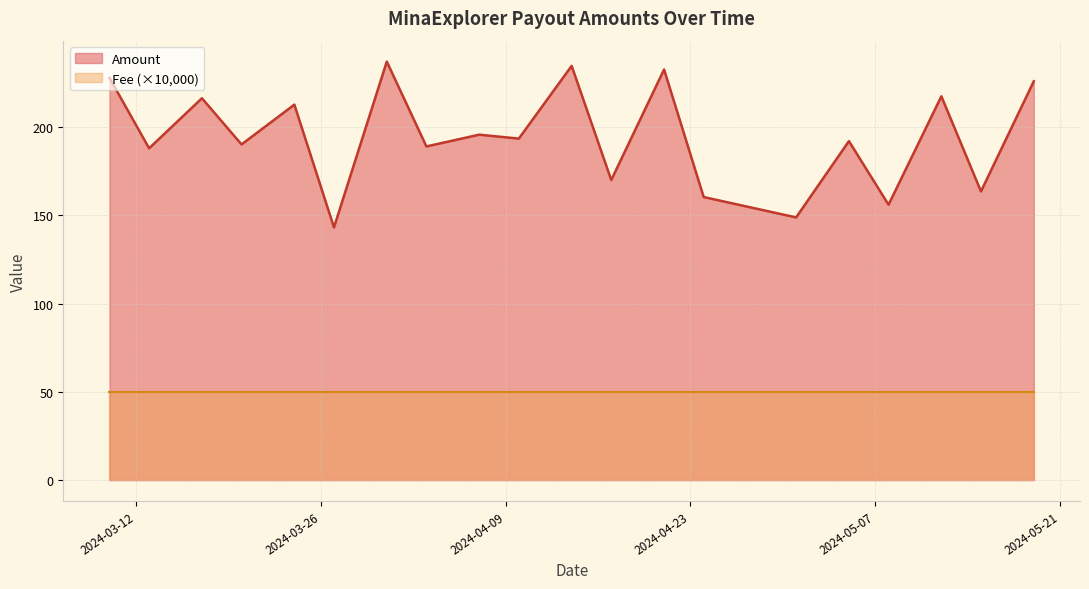

Which series has the largest range (max minus min)?

Amount